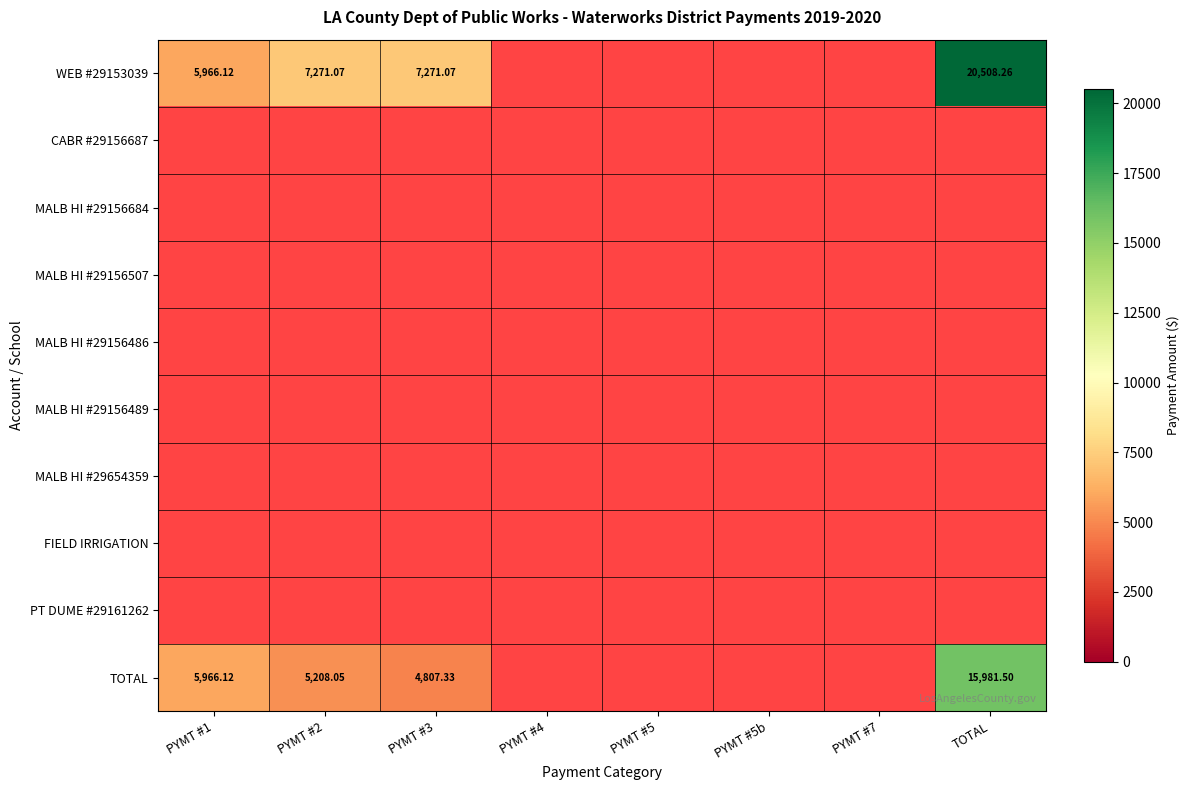

What is the spread (max minus min) of values at TOTAL?

20508.3